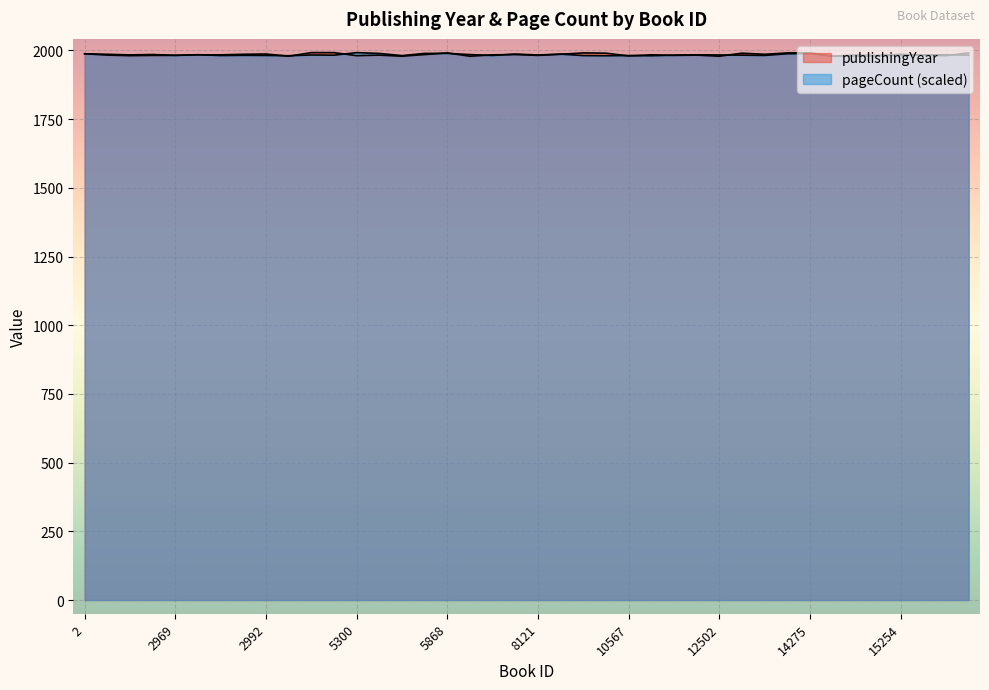

List the labels in order of pageCount value, smallest first.

14284, 4269, 10307, 10798, 5323, 10212, 14546, 2978, 10567, 7005, 2992, 12987, 2969, 2991, 15254, 5269, 19790, 11257, 12593, 4655, 8121, 12502, 14469, 15717, 2965, 11415, 2974, 19160, 6117, 2968, 1368, 9563, 7276, 2, 14274, 5301, 14275, 5706, 5868, 5300